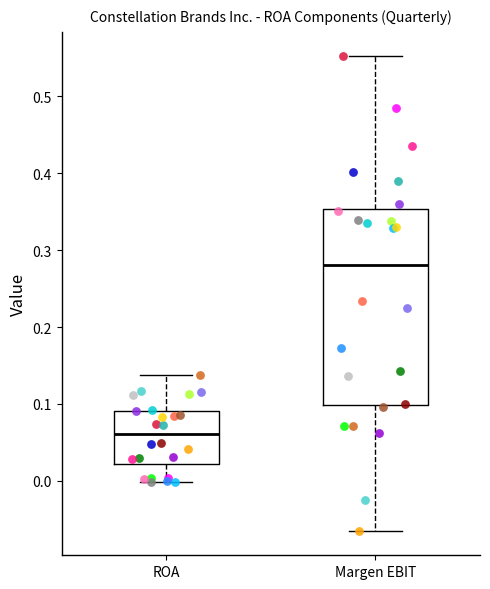

Reading left to right, read every box against the y-axis: the position of its median line, the range the box covers, and the ends of its whiskers. The values are not printed on the chart, so give them approximately, as read against the axis.

ROA: median 0.06, box 0.02 to 0.09, whiskers 0.00 to 0.14
Margen EBIT: median 0.28, box 0.10 to 0.35, whiskers -0.07 to 0.55